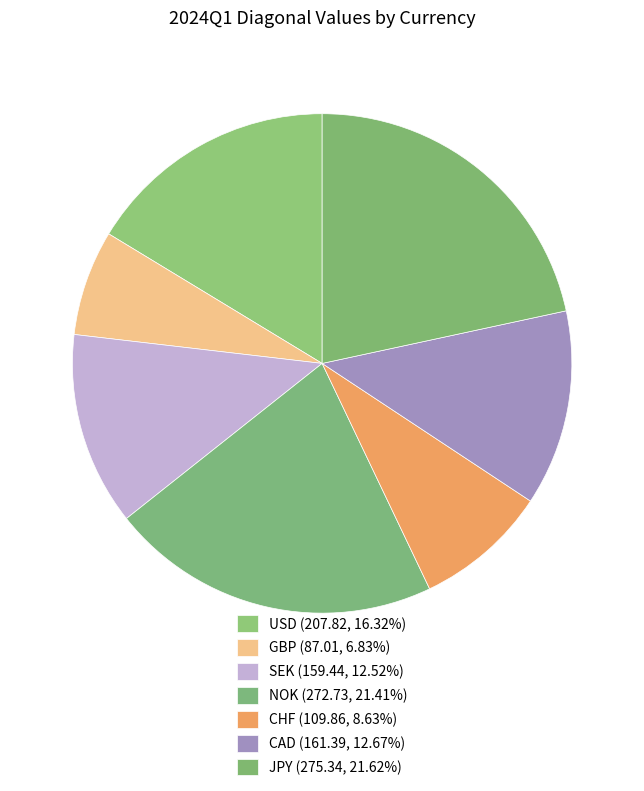

What is the change in value from USD to JPY?

+67.5